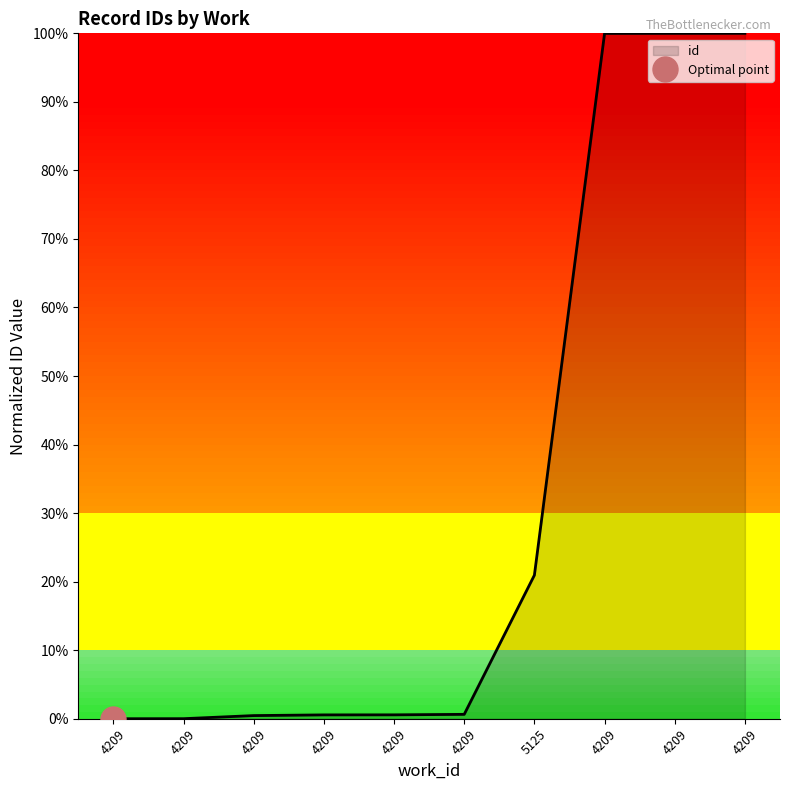

Rank the categories by value from highest to lowest.

4209, 4209, 4209, 5125, 4209, 4209, 4209, 4209, 4209, 4209